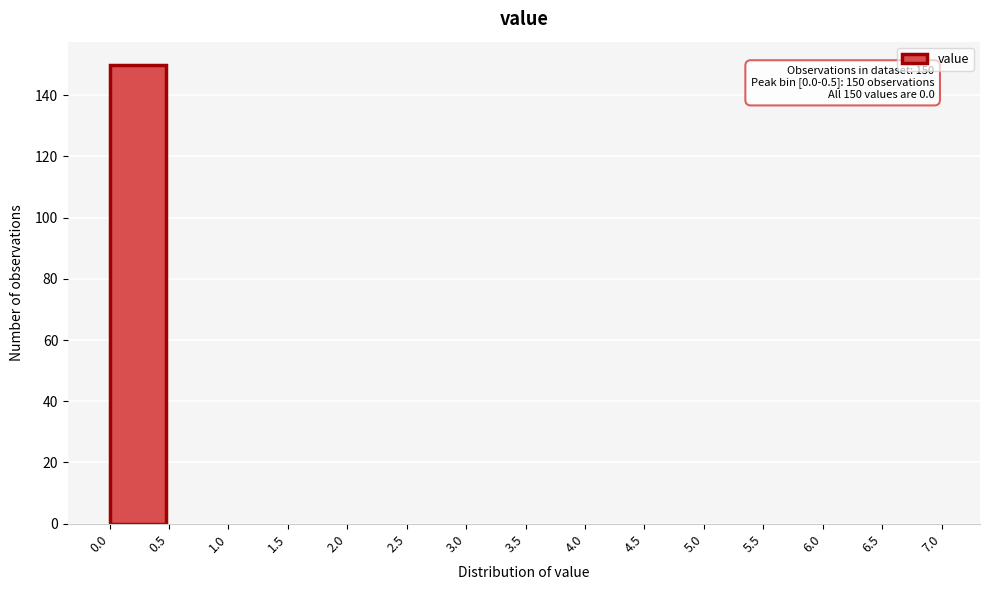

Which range on the x-axis has the tallest bar?

0.0 to 0.5